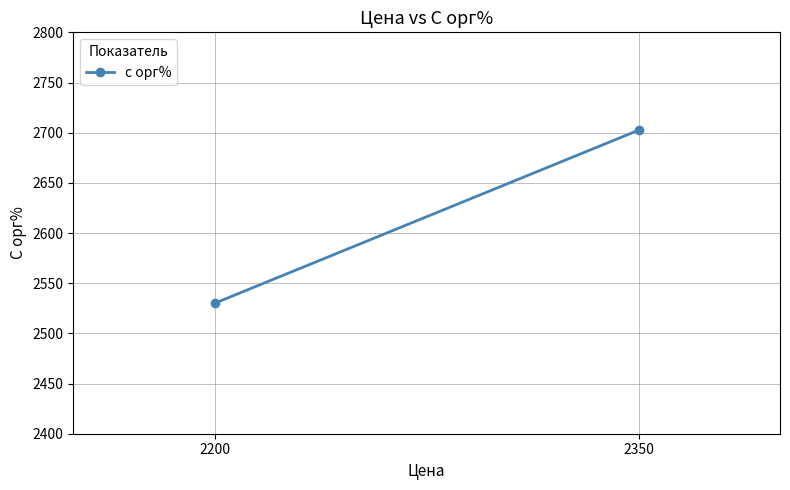

List the labels in order of value, smallest first.

2200, 2350